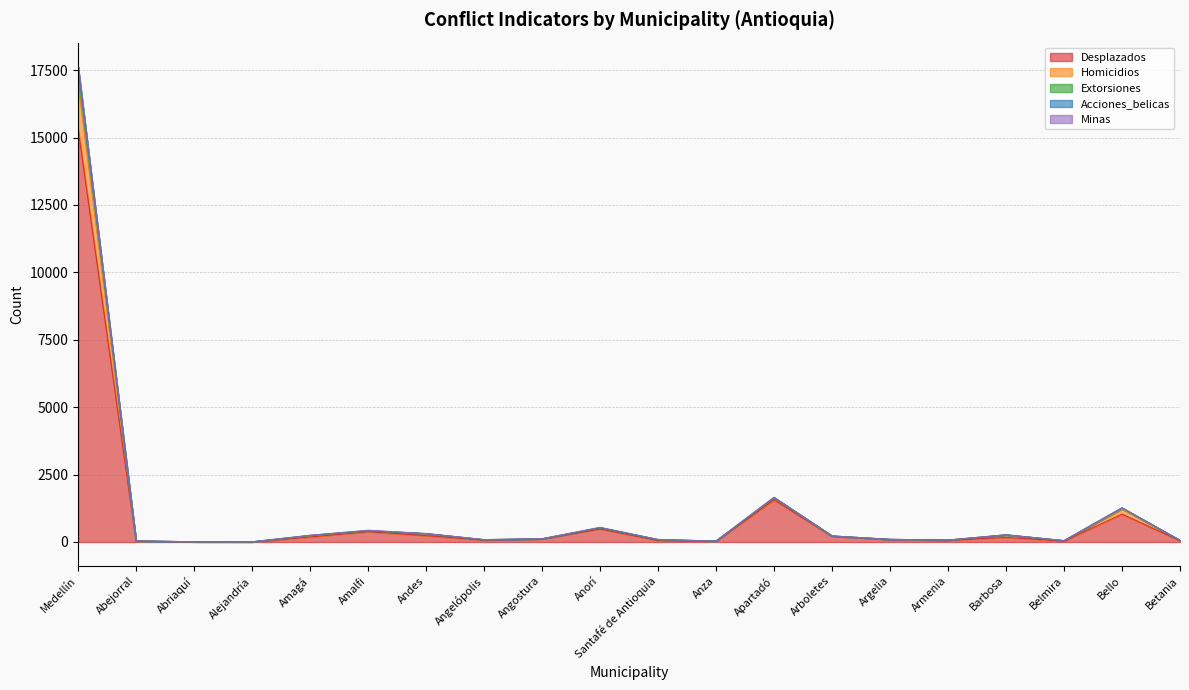

How many lines are shown in the chart?

5